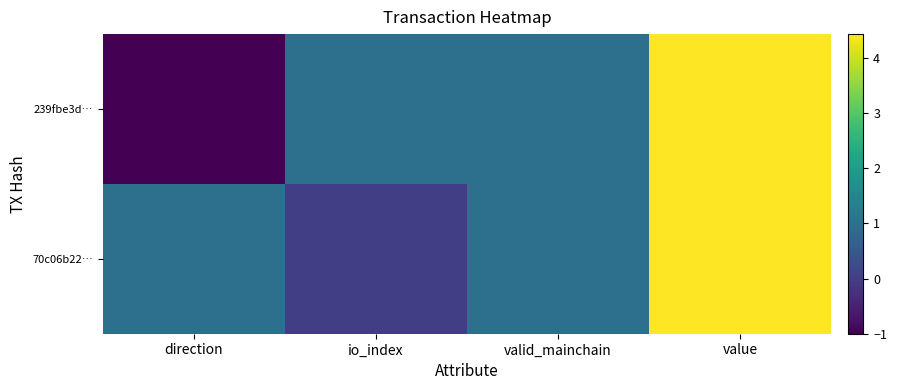

Count the number of data series in this chart.

2